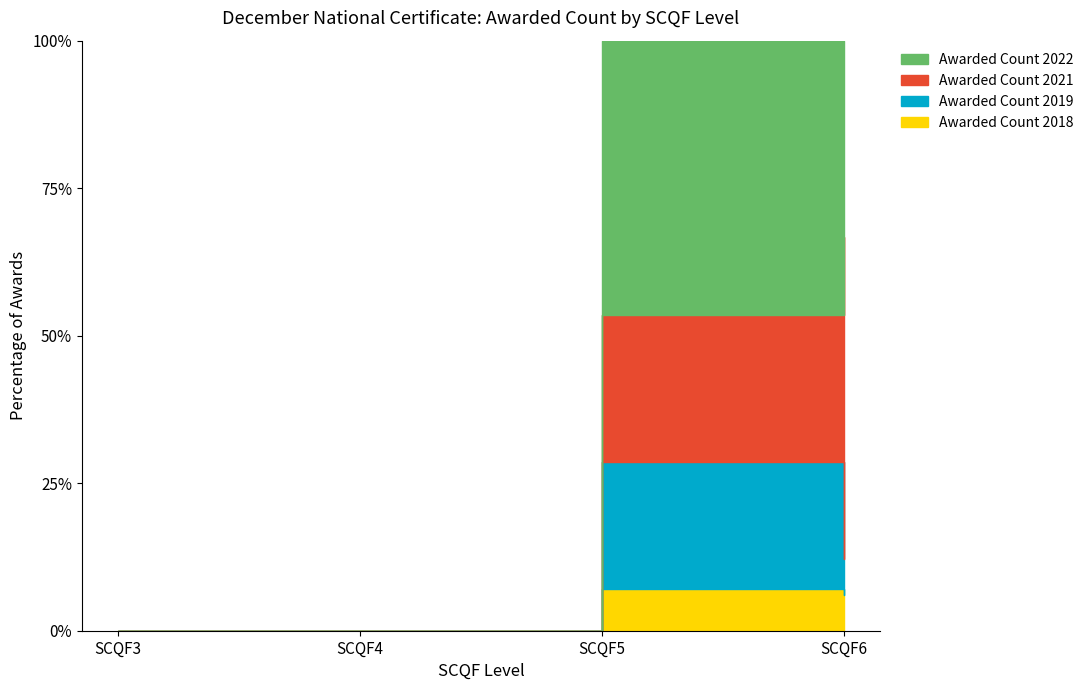

The Awarded Count 2019 series shows 0 at SCQF3. True or false?

True